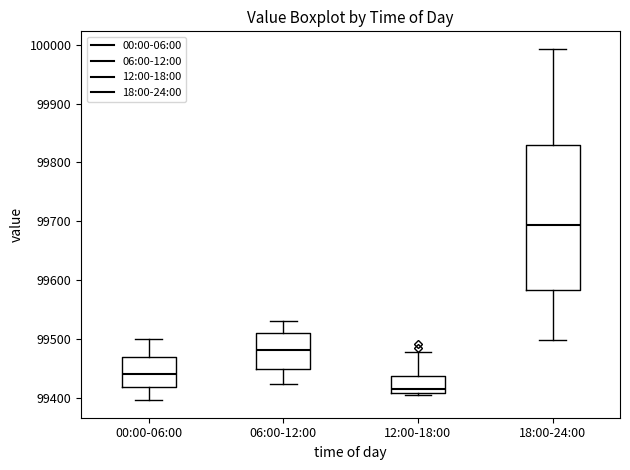

Reading left to right, transcribe this box plot: for each box, give where its median line is, the range the box spans, and where its two whiskers end, as read against the y-axis. The values are not printed on the chart, so give them approximately, as read against the axis.

00:00-06:00: median 99440, box 99420 to 99470, whiskers 99400 to 99500
06:00-12:00: median 99480, box 99450 to 99510, whiskers 99420 to 99530
12:00-18:00: median 99420, box 99410 to 99440, whiskers 99410 to 99480
18:00-24:00: median 99690, box 99580 to 99830, whiskers 99500 to 99990